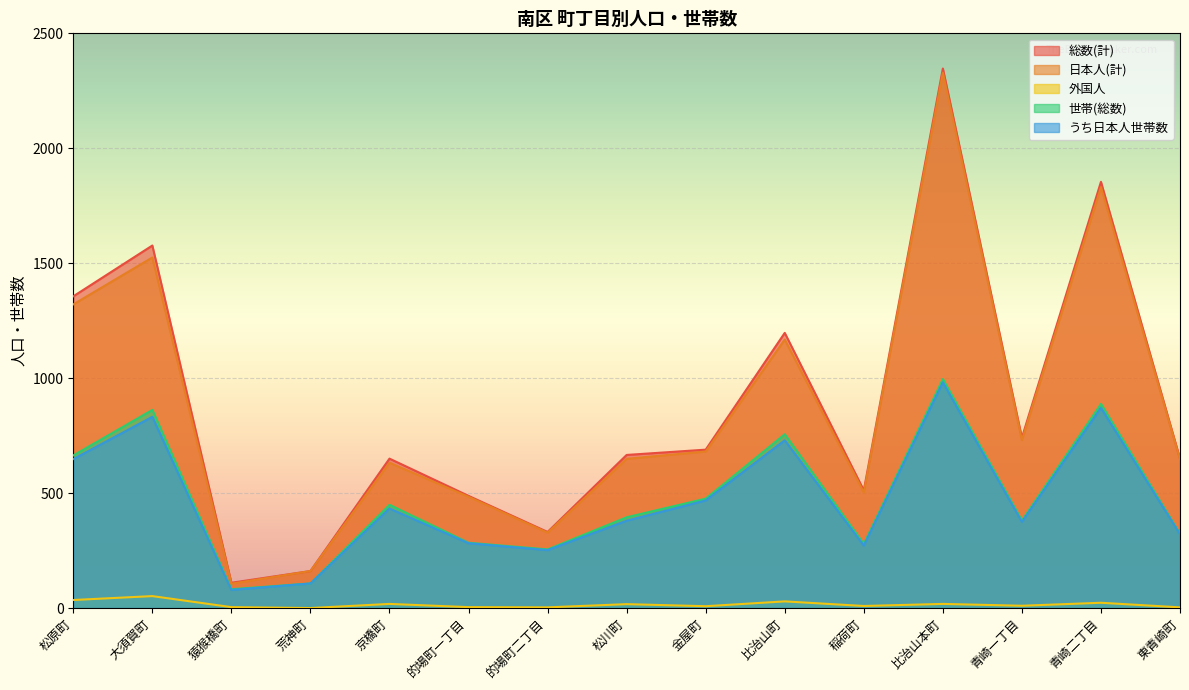

The value of 日本人(計) at 的場町一丁目 is 484. True or false?

True